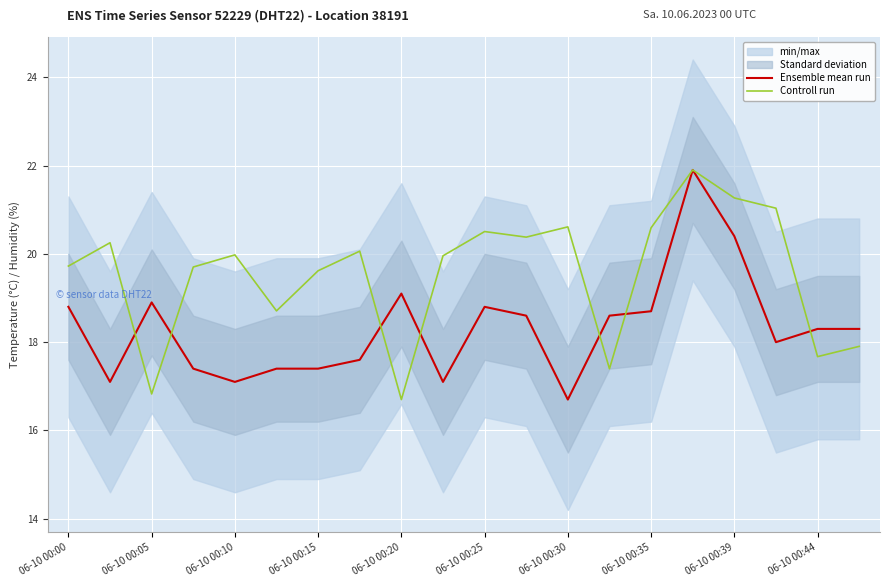

Reading left to right, list all the values displayed in this chart.

Ensemble mean run: 18.8	17.1	18.9	17.4	17.1	17.4	17.4	17.6	19.1	17.1	18.8	18.6	16.7	18.6	18.7	21.9	20.4	18.0	18.3	18.3
Controll run: 19.7	20.3	16.8	19.7	20.0	18.7	19.6	20.1	16.7	20.0	20.5	20.4	20.6	17.4	20.6	21.9	21.3	21.0	17.7	17.9